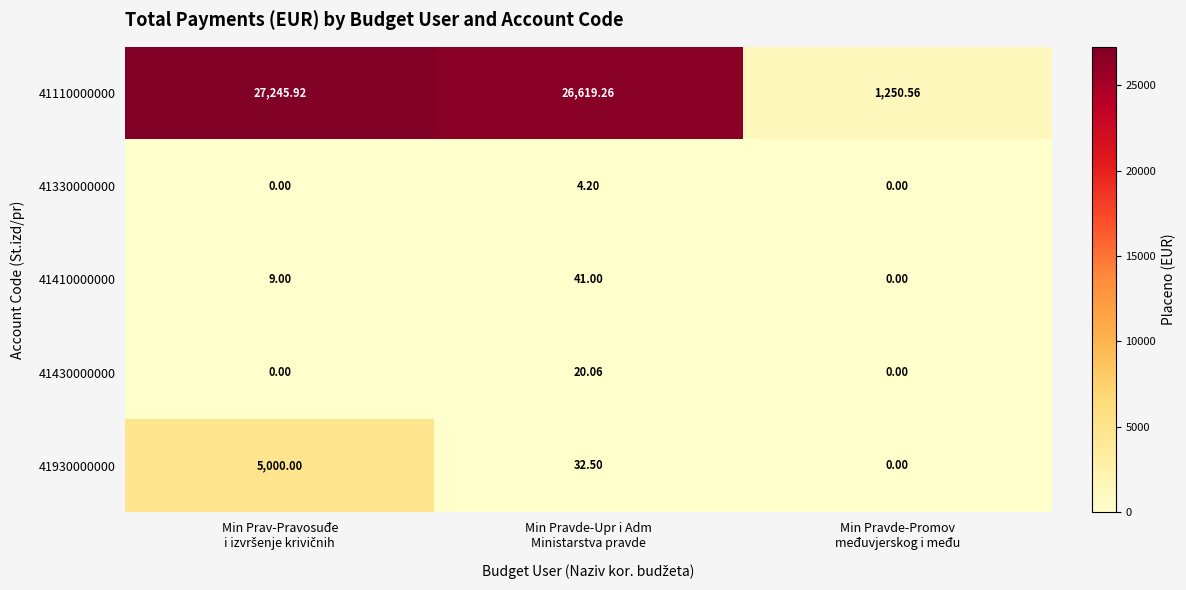

How many values in 41430000000 are above zero?

1